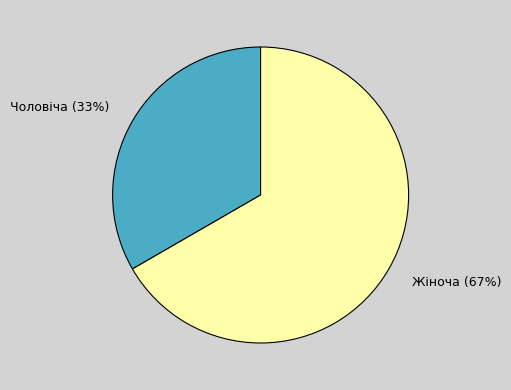

Which has a higher value, Чоловіча or Жіноча?

Жіноча